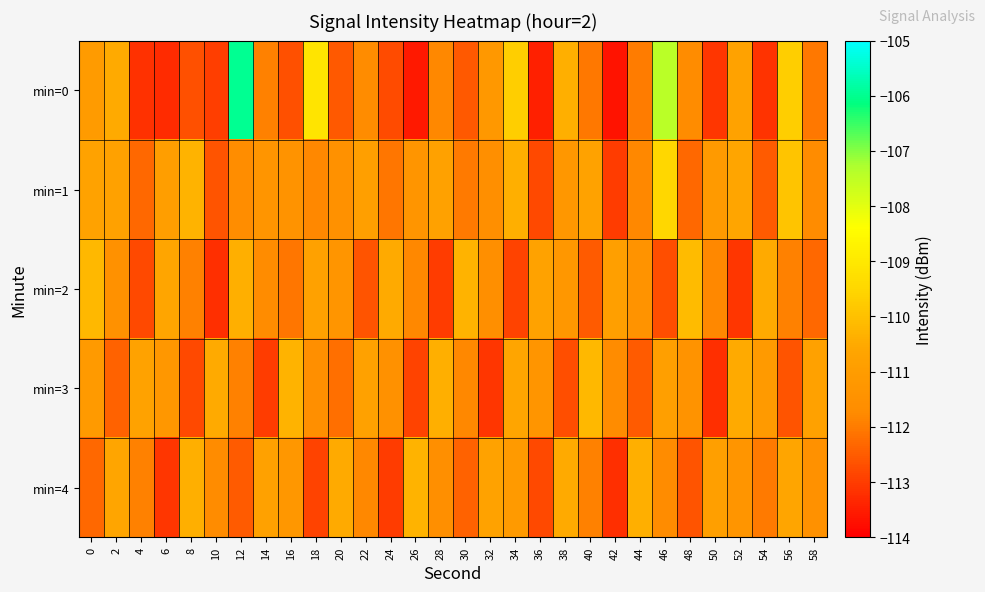

Which has a higher value, 44 or 26?

44